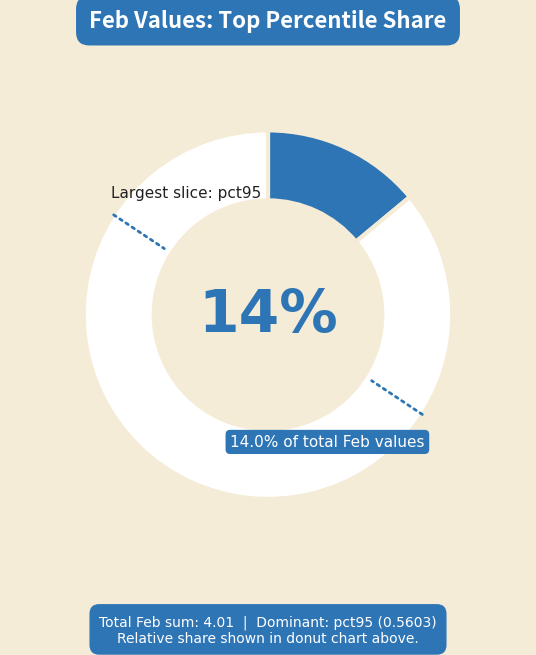

How much of the chart is everything except pct85?

91.7%